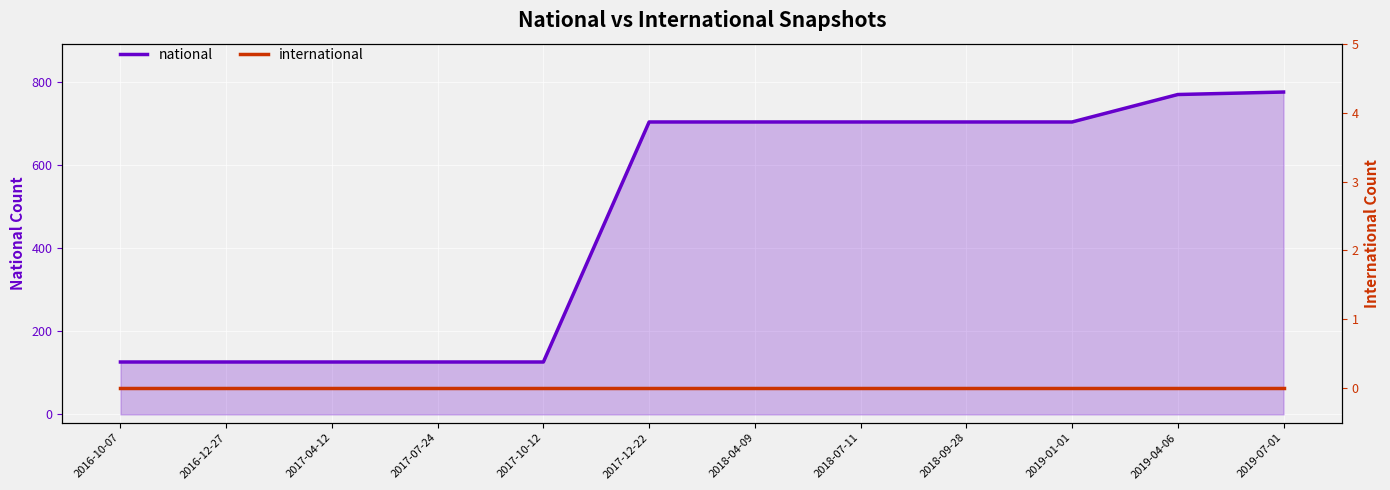

True or false: international and national cross at least once.

False